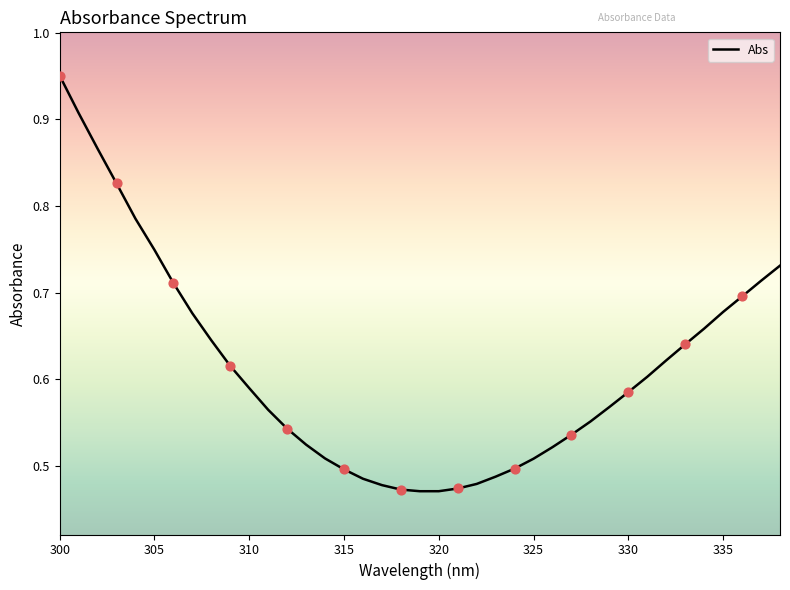

How many lines are shown in the chart?

1